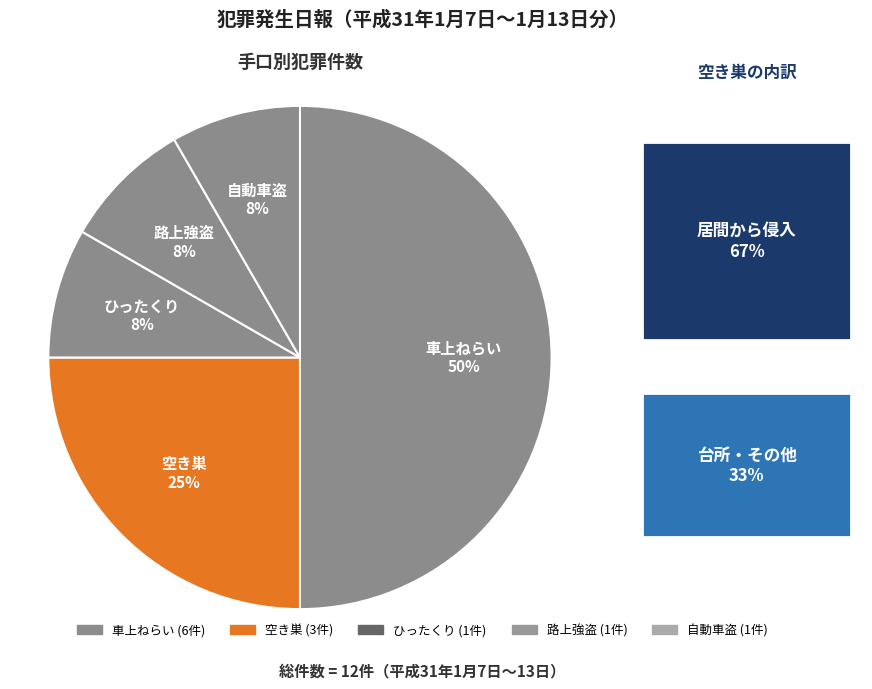

Which has a higher value, 自動車盗 or 空き巣?

空き巣